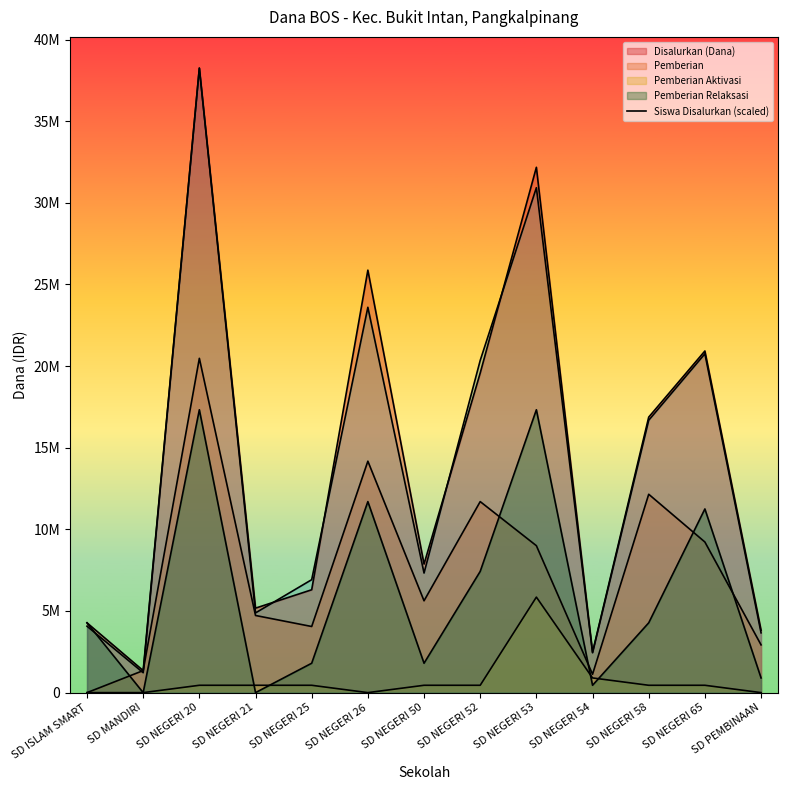

The value at SD ISLAM SMART is 4069148.9. True or false?

True